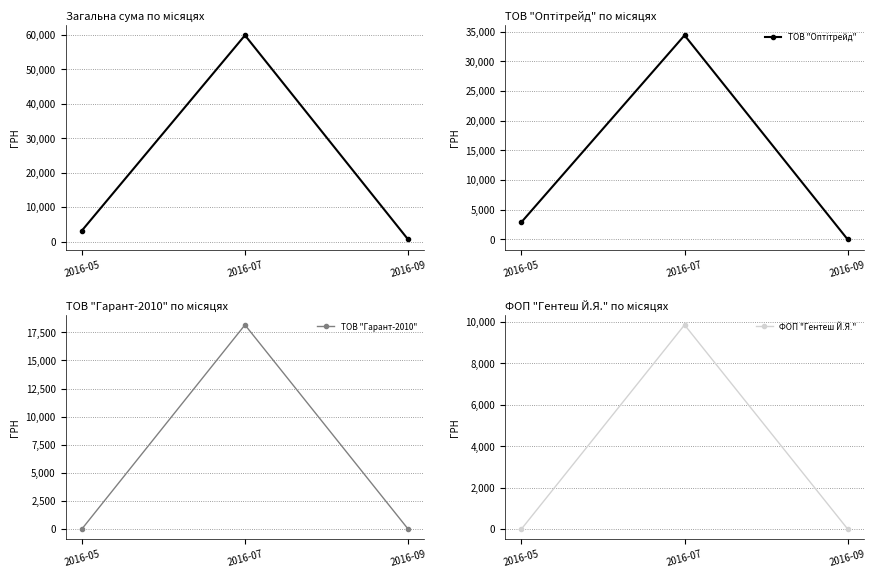

The ФОП "Гентеш Й.Я." series shows 0.0 at 2016-05. True or false?

True